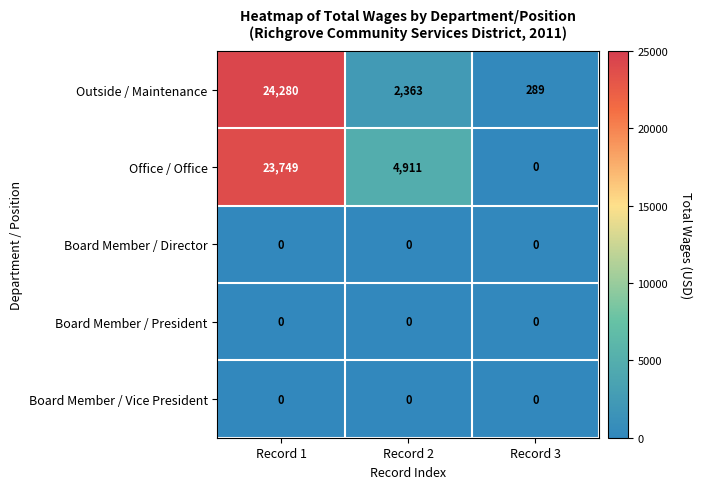

What is the average value of the Outside / Maintenance series?

8977